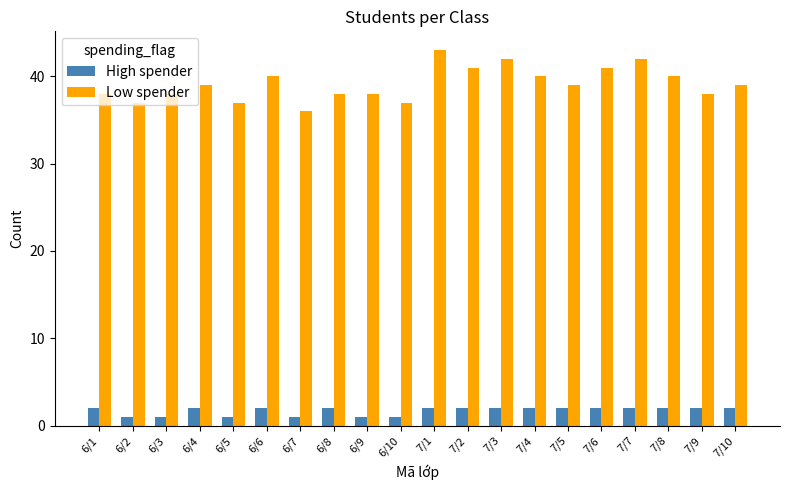

At 6/7, list the series in order from smallest to largest.

High spender, Low spender